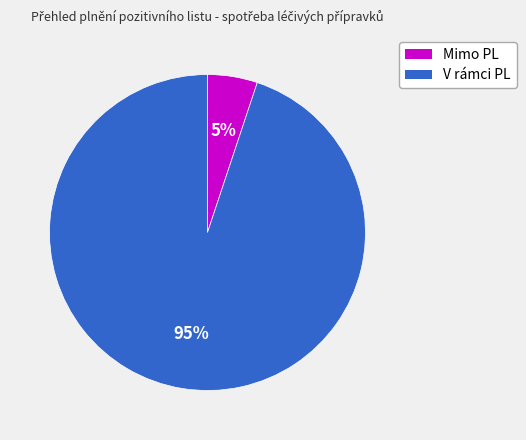

Do Mimo PL and V rámci PL together represent more than half of the pie?

Yes